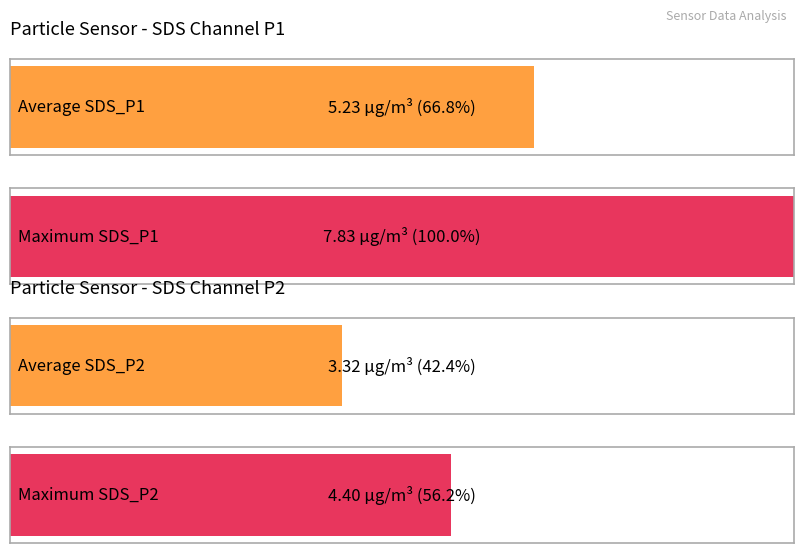

Rank the series by their maximum value, from highest to lowest.

SDS_P1, SDS_P2